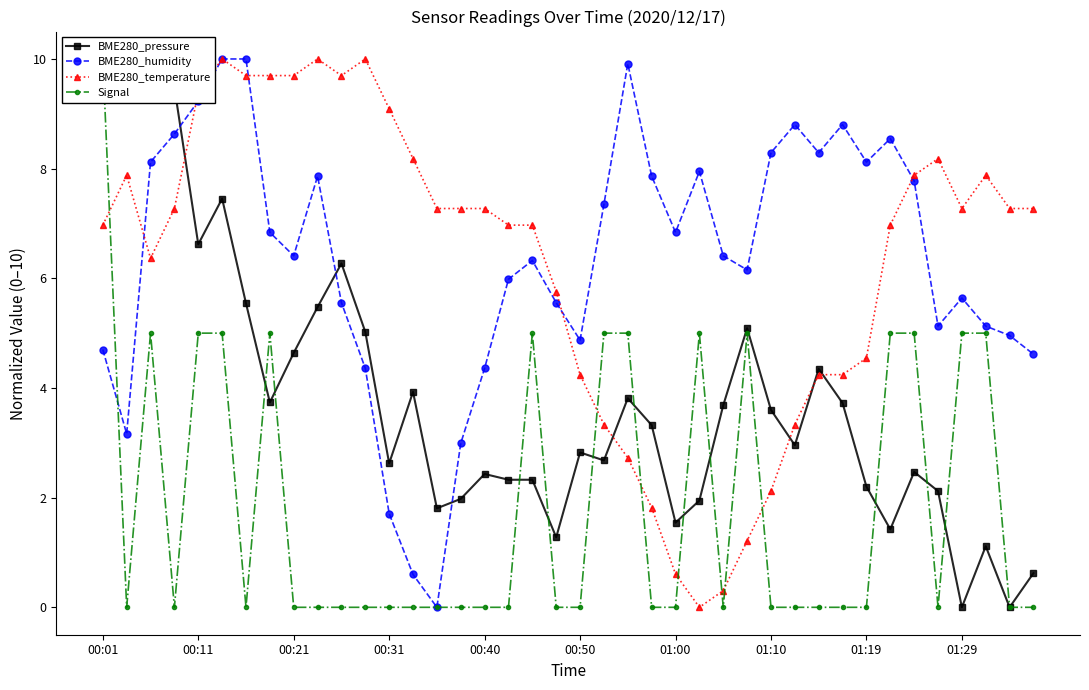

How many values in BME280_humidity are above zero?

39